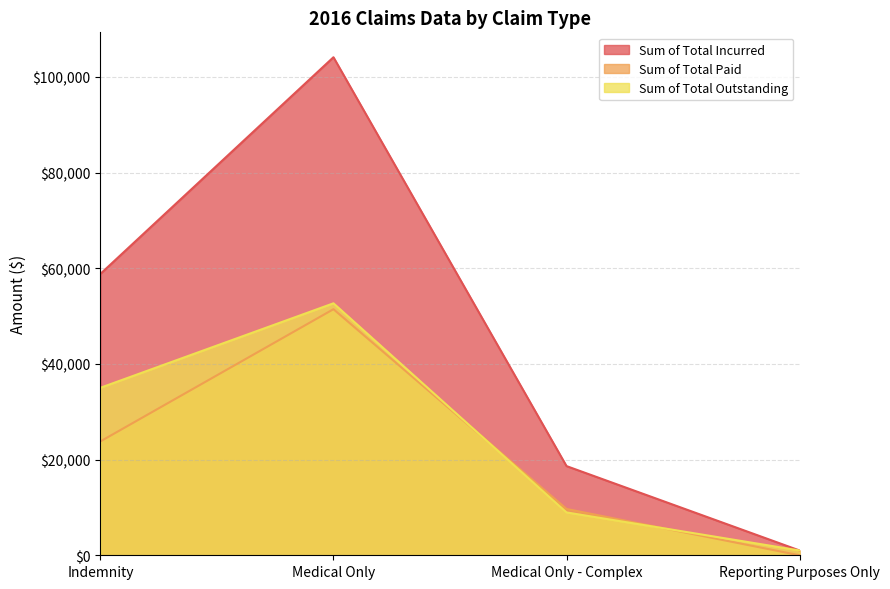

List the labels in order of Sum of Total Incurred value, smallest first.

Reporting Purposes Only, Medical Only - Complex, Indemnity, Medical Only